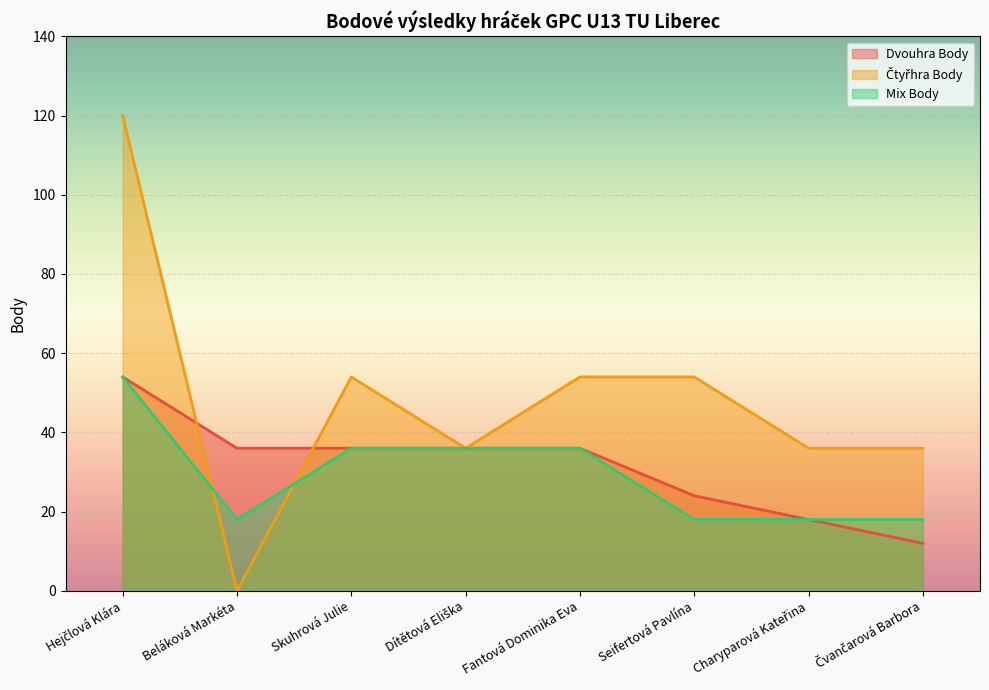

Which has a higher value, Fantová Dominika Eva or Seifertová Pavlína?

Fantová Dominika Eva